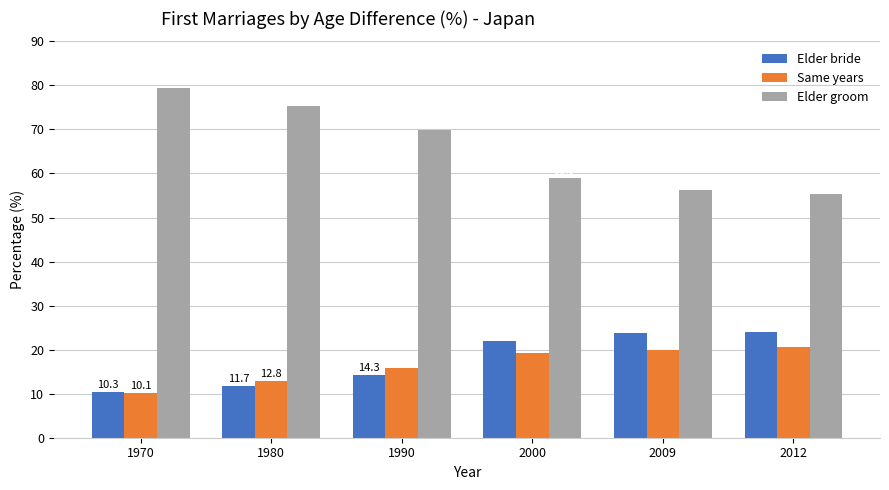

The value of Elder bride at 1980 is 11.7. True or false?

True